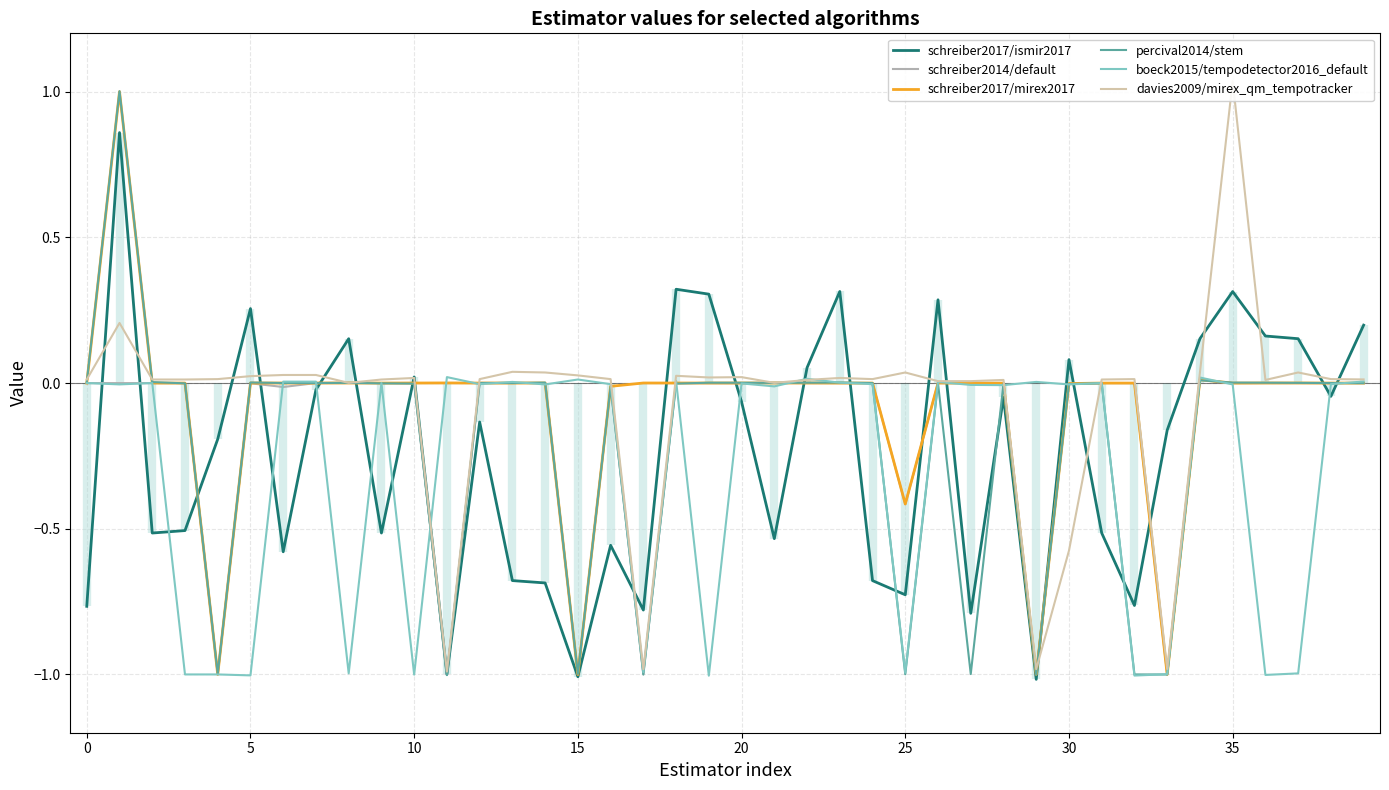

How many lines are shown in the chart?

6